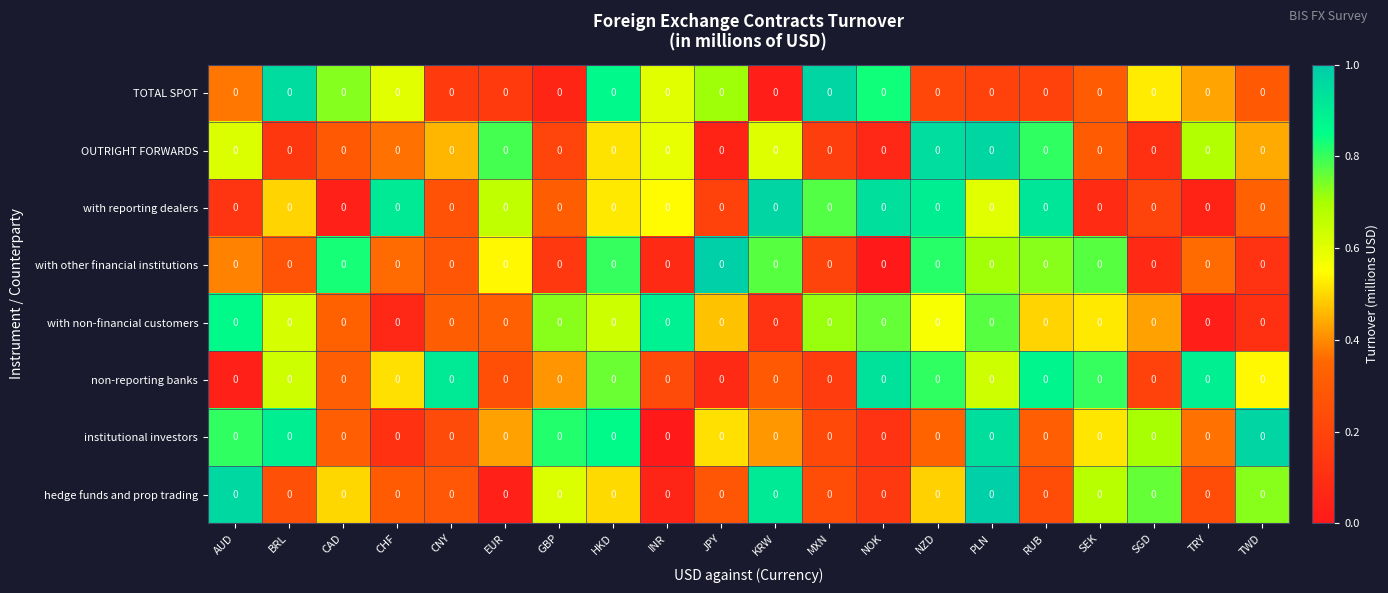

What is the average value of the with reporting dealers series?

0.5